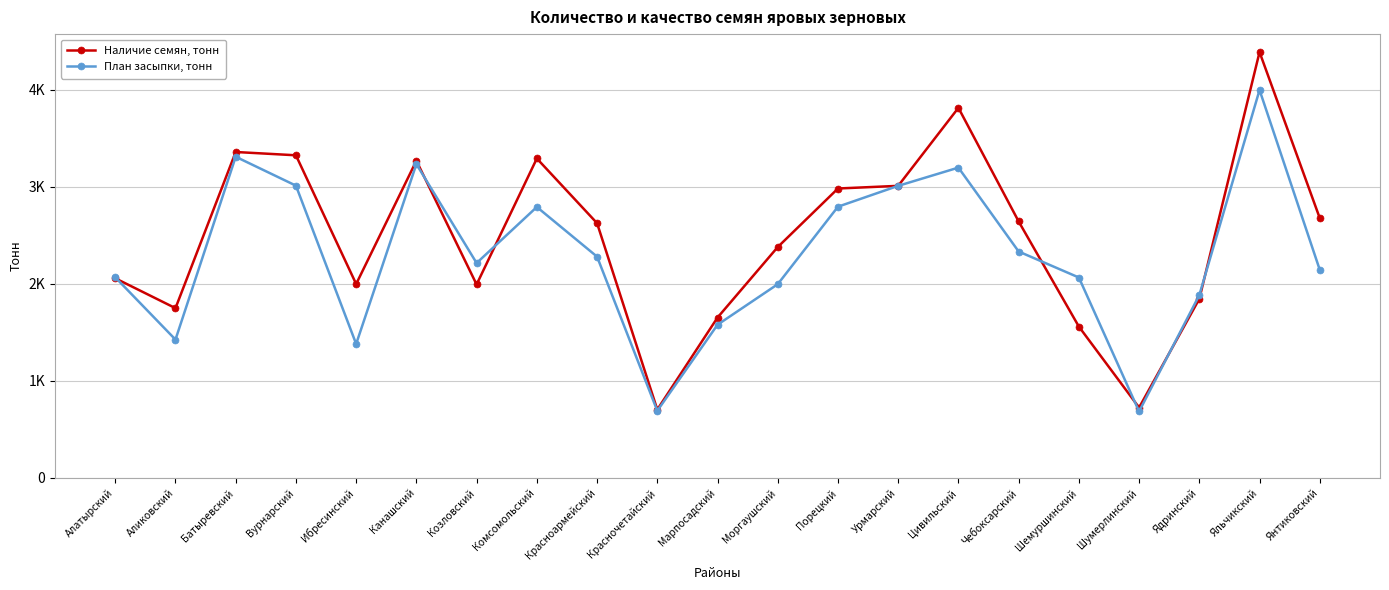

Is this an area chart (filled region under the line)?

No